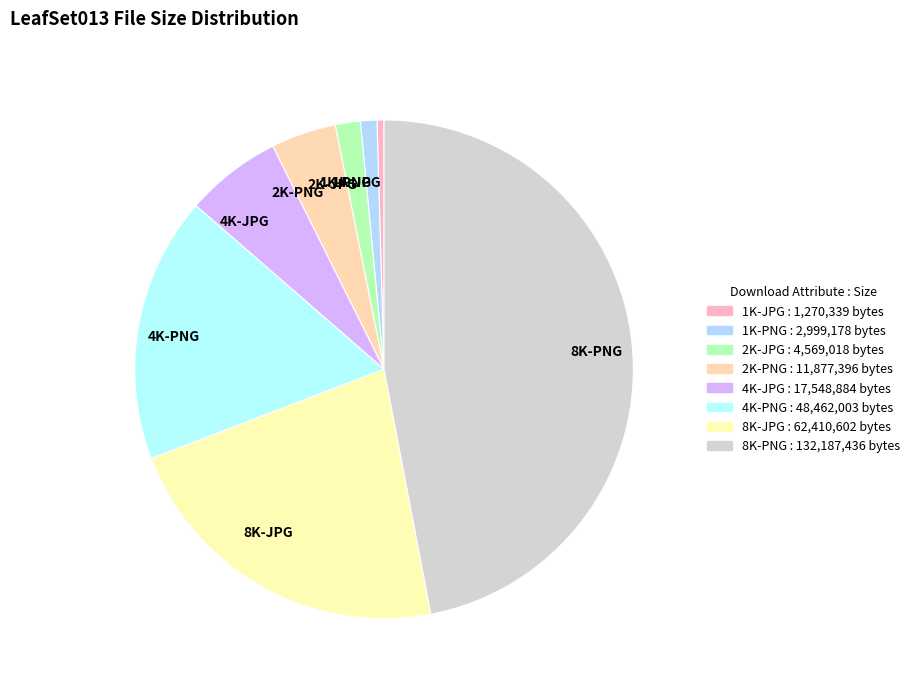

True or false: 2K-JPG accounts for 9% of the total.

False